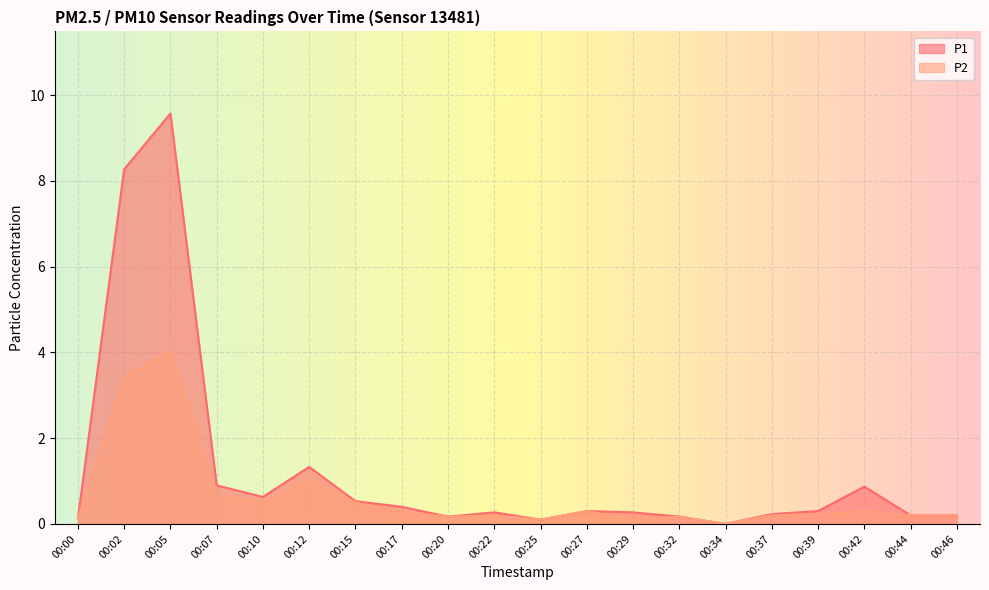

Where is the first local maximum for P1?

00:05